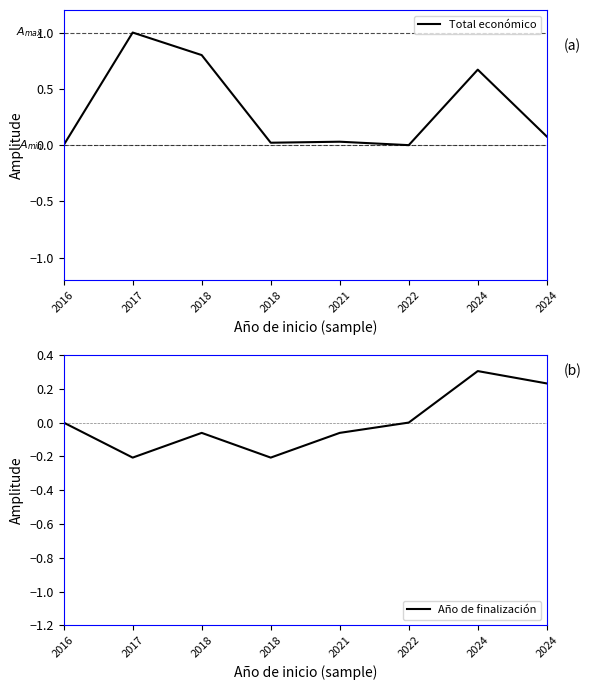

Which series has the largest range (max minus min)?

Total económico